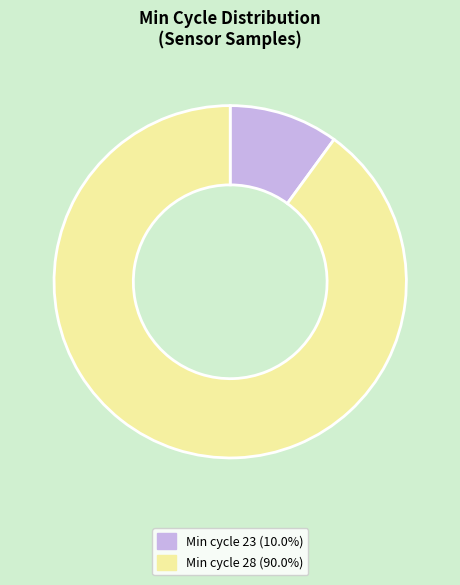

Is there any slice that represents more than half of the pie?

Yes